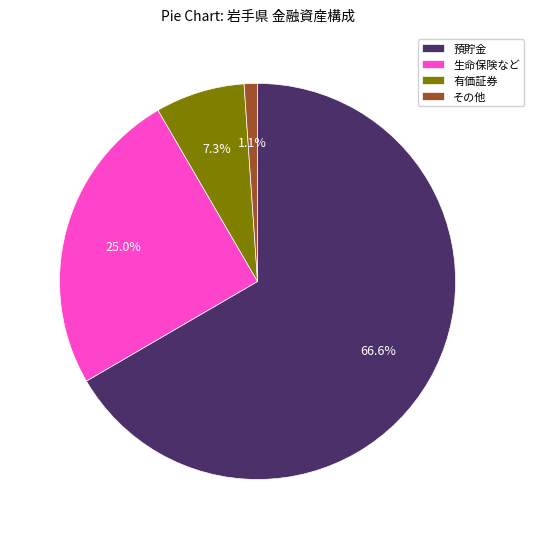

Combined, what portion of the pie is 生命保険など and 預貯金?

91.6%